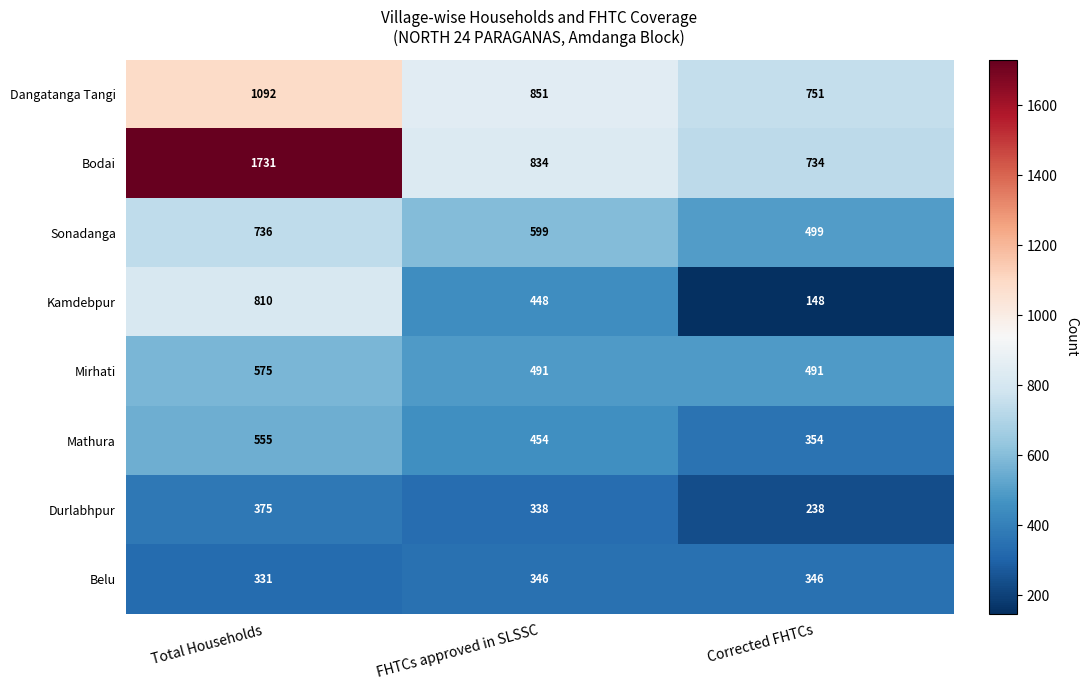

What is the difference between the maximum and minimum values in the Mathura series?

201